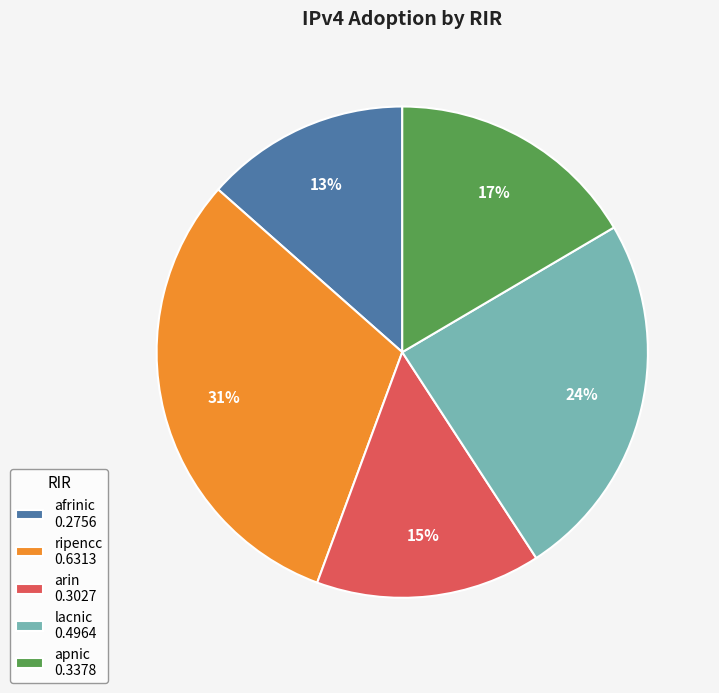

The afrinic slice represents 19% of the pie. True or false?

False